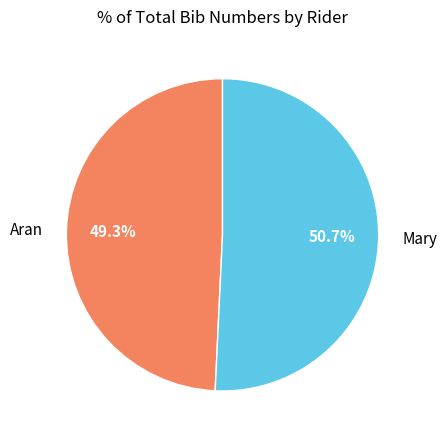

Which slice is the largest?

Mary